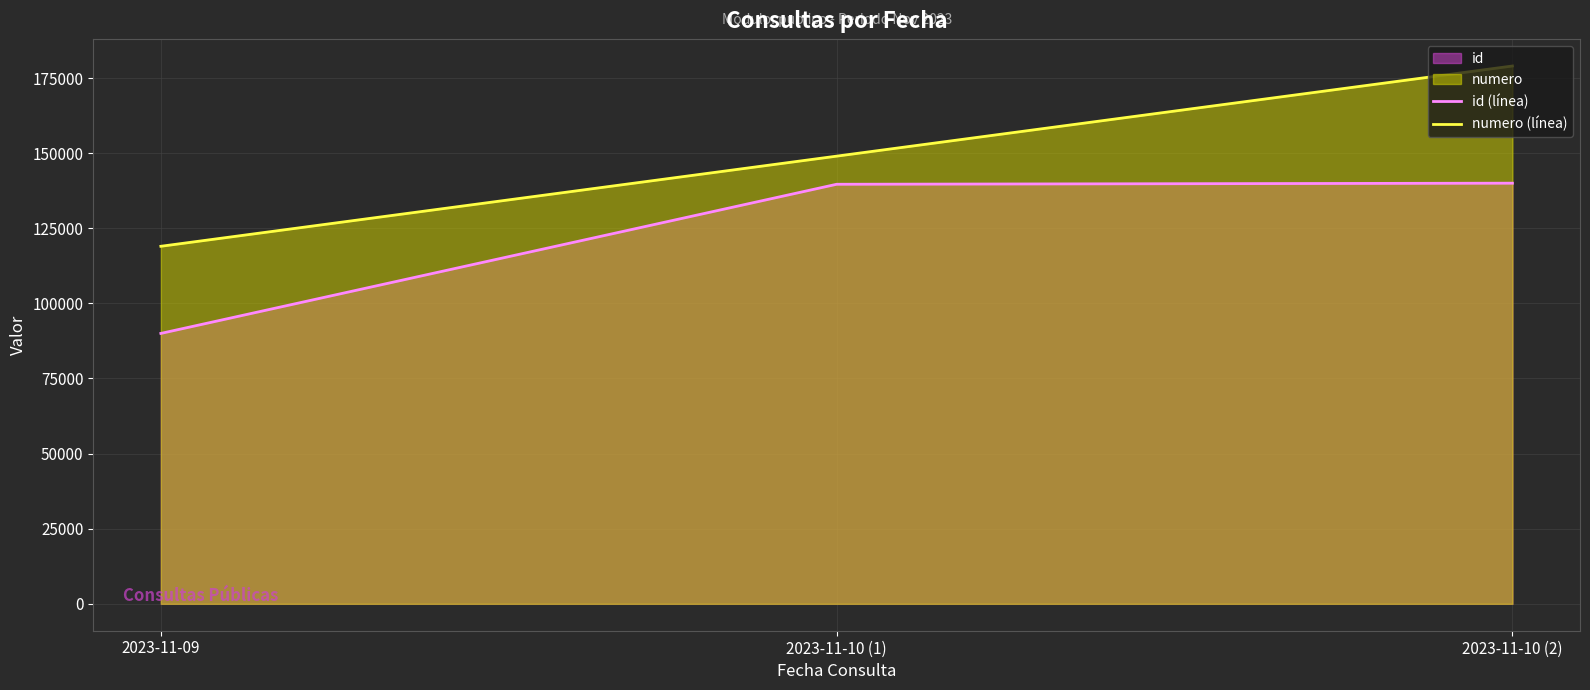

Rank the series by their maximum value, from highest to lowest.

numero (línea), id (línea)